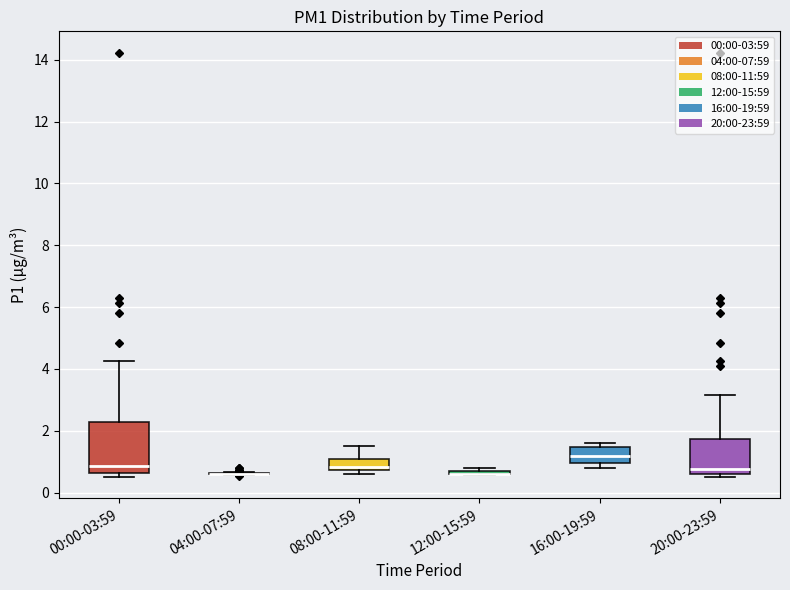

Which box is the tallest, from its lower edge to its upper edge?

00:00-03:59